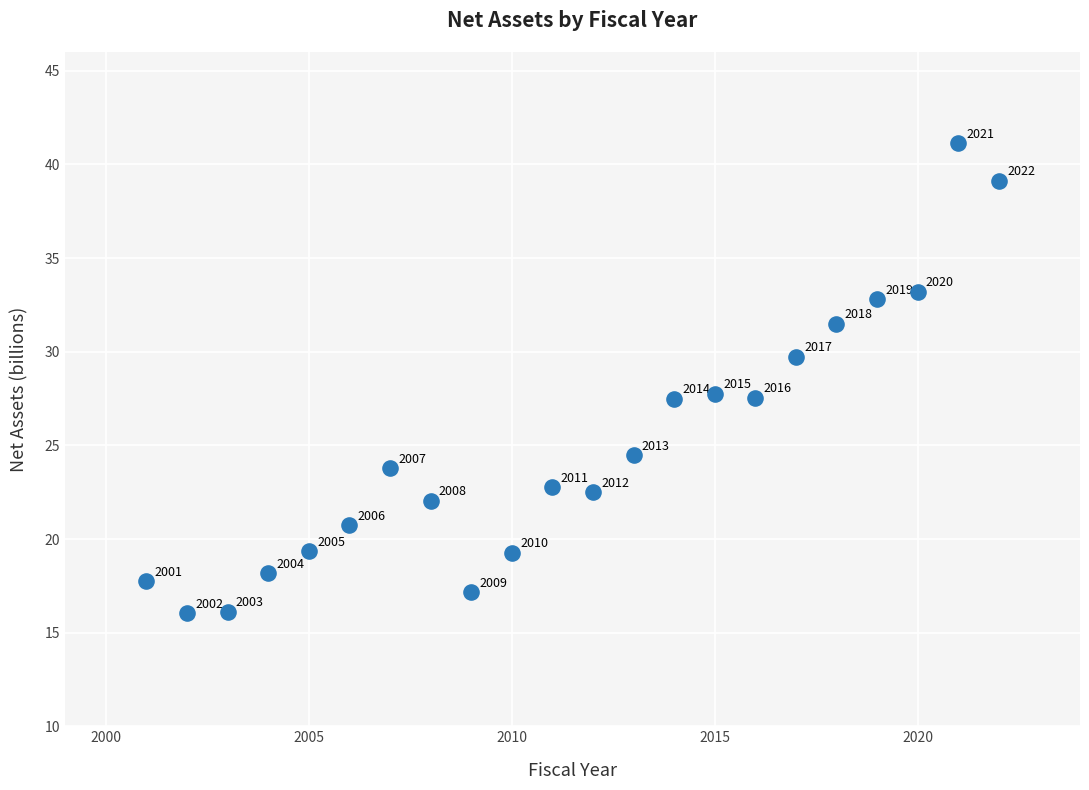

What Y value in the scatter plot is closest to 28?

27.8